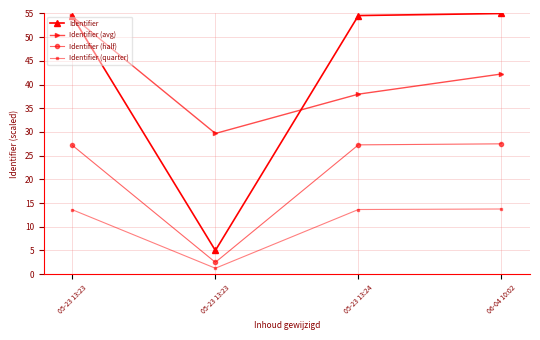

How many interior local valleys does the Identifier (quarter) series have?

1